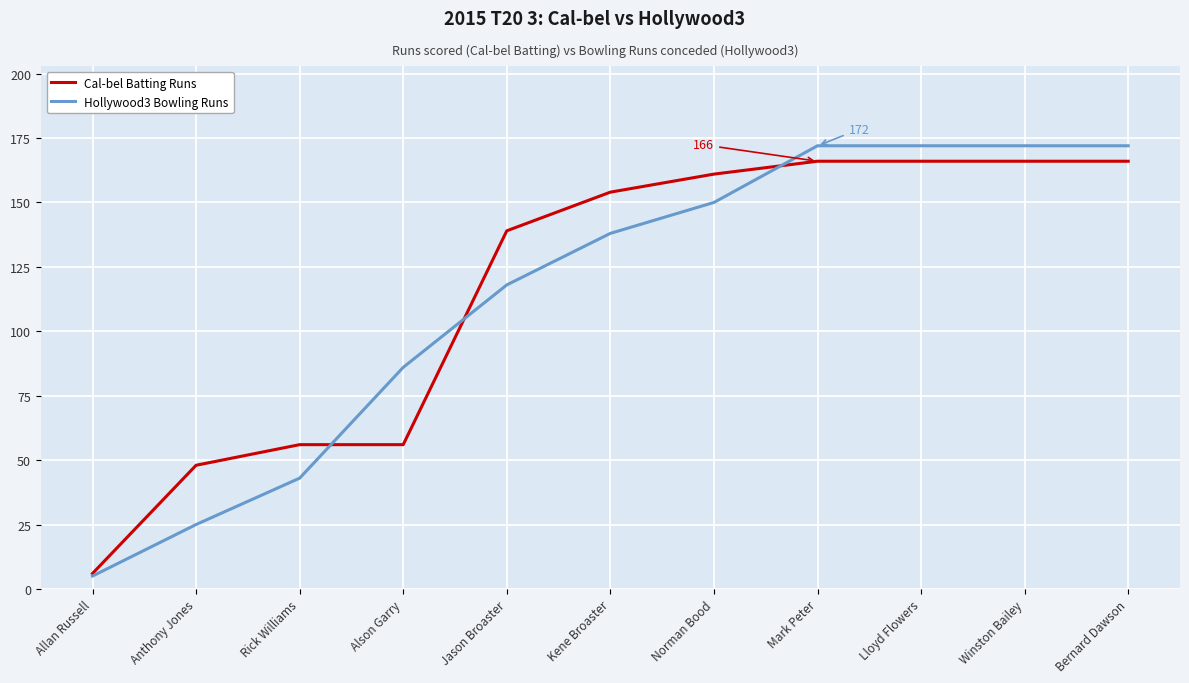

Is it true that Cal-bel Batting Runs equals 166 at Winston Bailey?

True